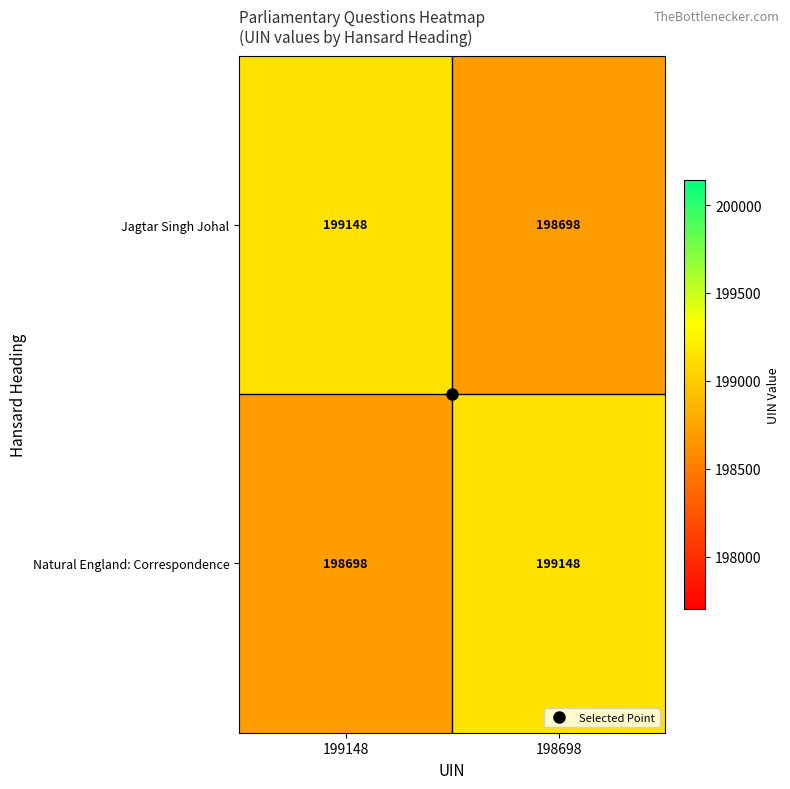

What is the lowest value of the Natural England: Correspondence series?

198698